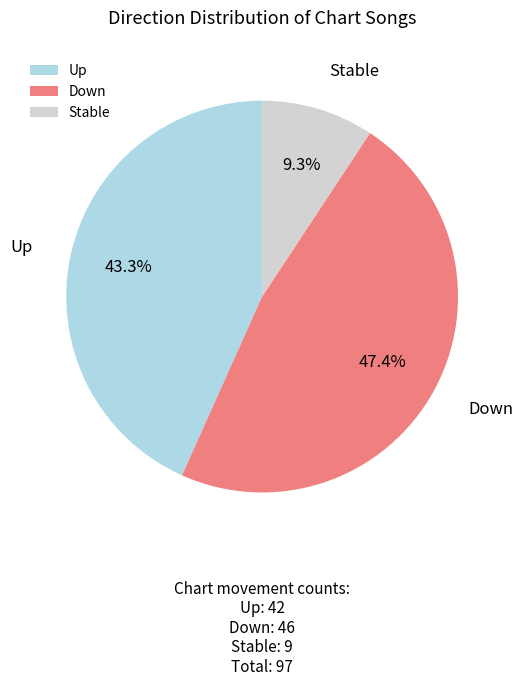

How many segments does this pie chart have?

3